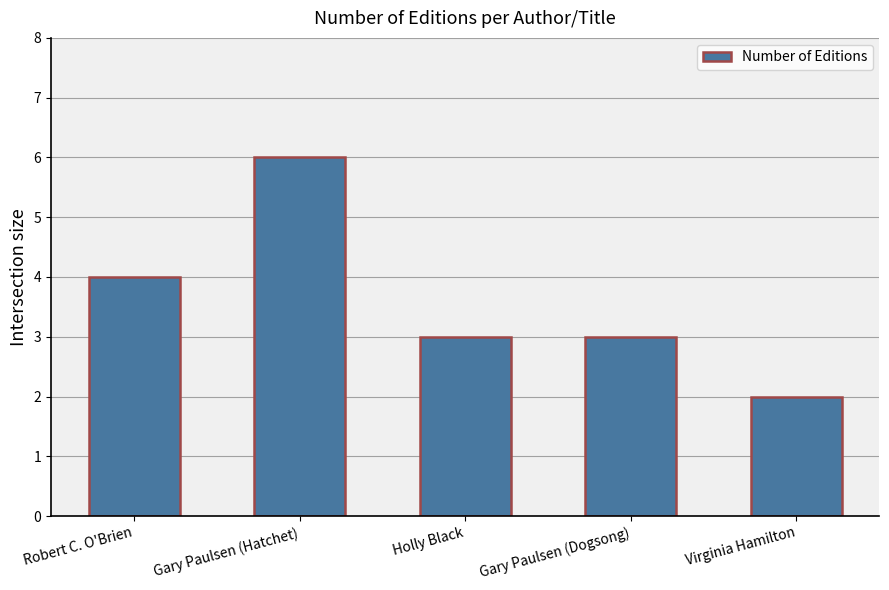

At which category does the chart reach its minimum across all series?

Virginia Hamilton